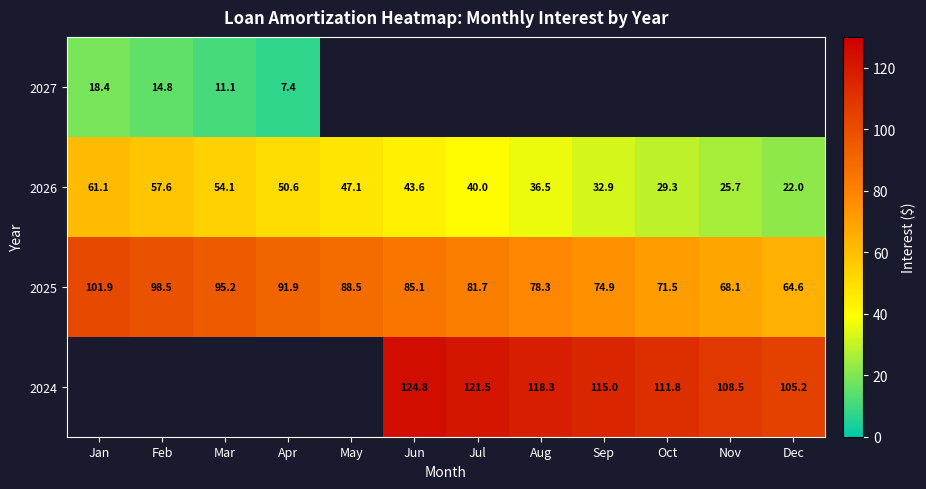

List the labels in order of 2026 value, smallest first.

Dec, Nov, Oct, Sep, Aug, Jul, Jun, May, Apr, Mar, Feb, Jan